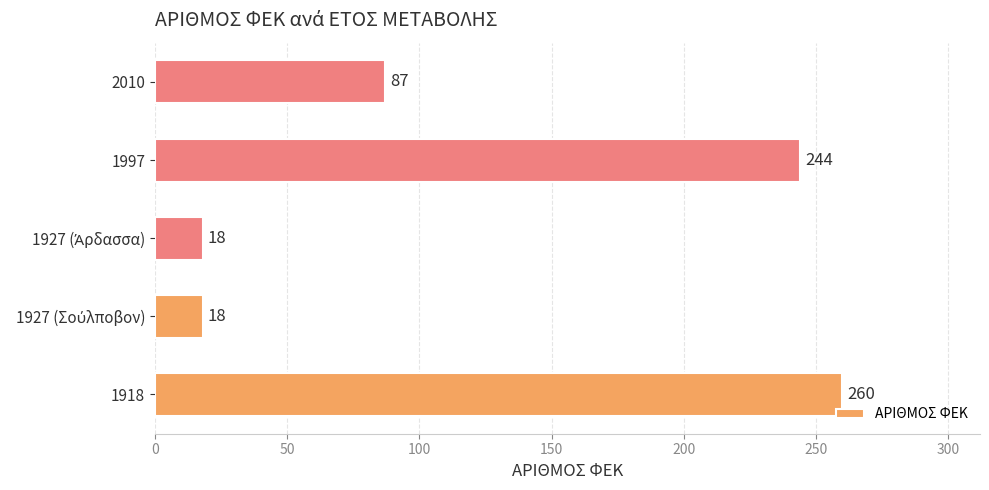

How many bars are there in total?

5